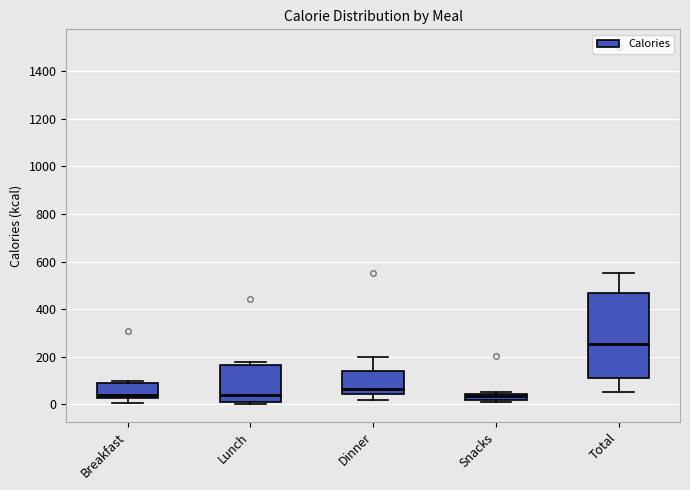

Which box is the tallest, from its lower edge to its upper edge?

Total